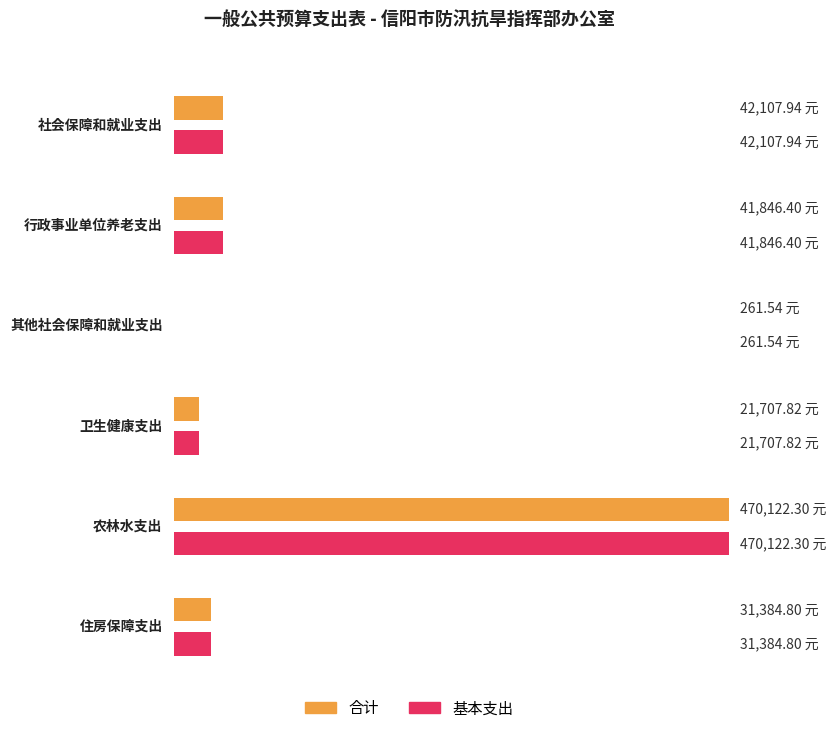

At which category does the chart reach its minimum across all series?

其他社会保障和就业支出